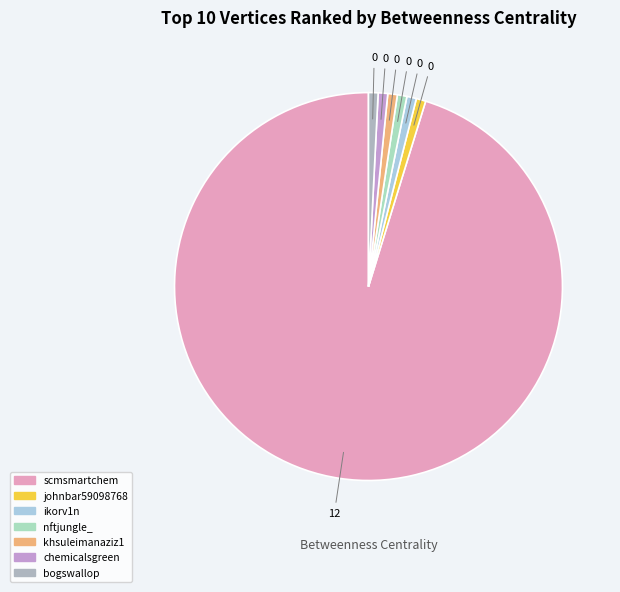

Count the number of slices in the pie.

7